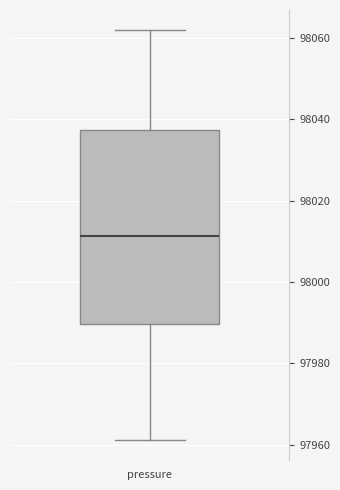

Read this box plot against the y-axis: the position of the median line, the range covered by the box, and the ends of both whiskers. The values are not printed on the chart, so give them approximately, as read against the axis.

median 98012, box 97990 to 98038, whiskers 97962 to 98062